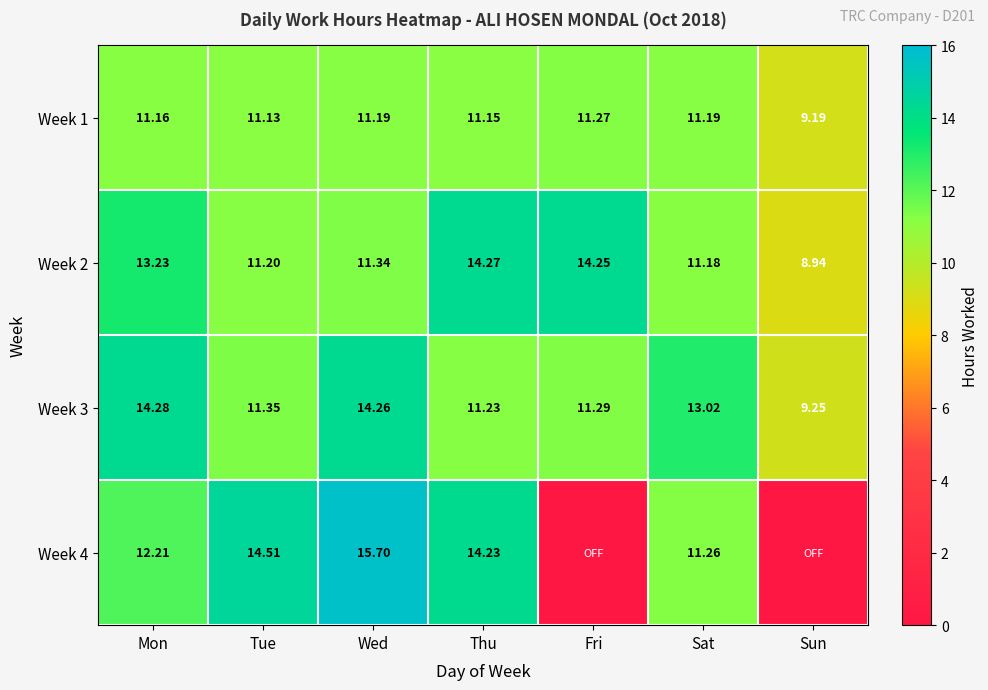

Rank the categories by Week 2 value from lowest to highest.

Sun, Sat, Tue, Wed, Mon, Fri, Thu